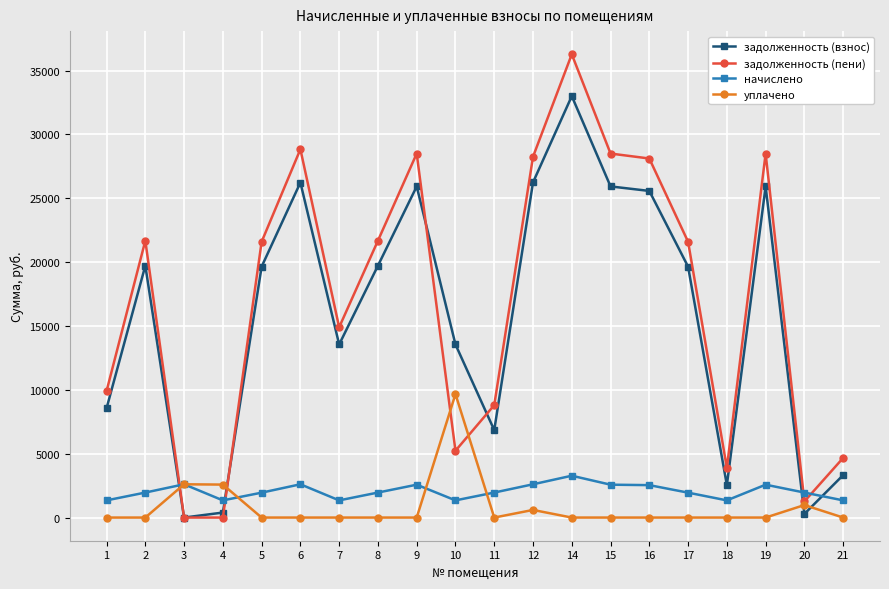

True or false: задолженность (пени) and начислено intersect in this chart.

True